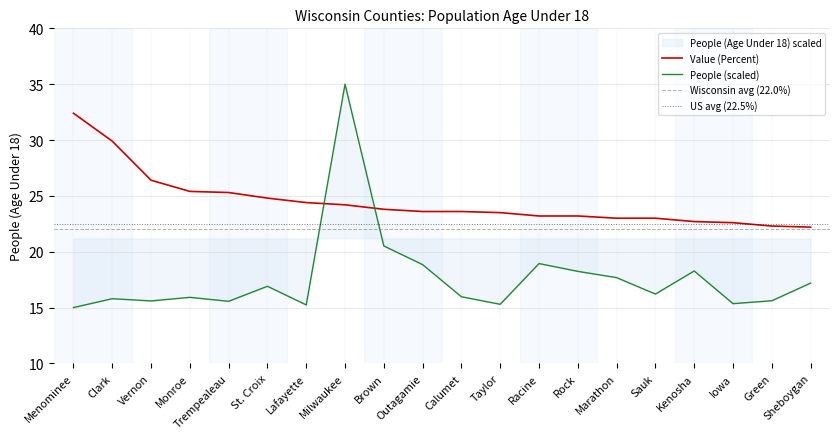

How many lines are shown in the chart?

2